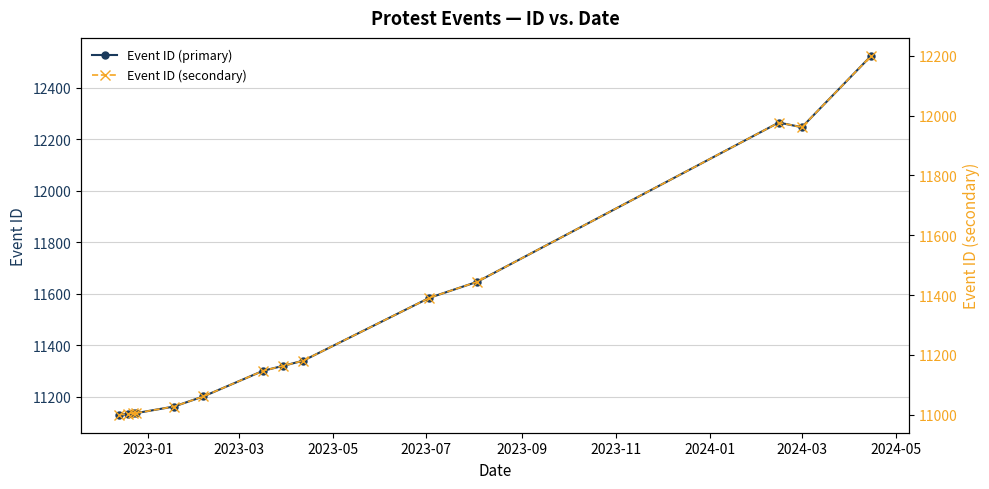

What is the lowest value of the Event ID (primary) series?

11130